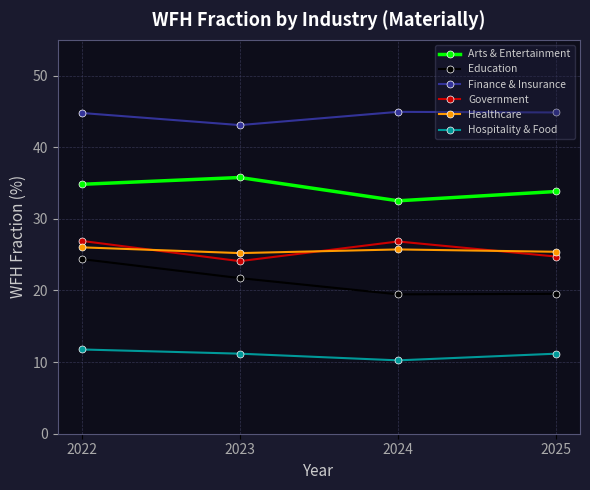

The Education series shows 10.8 at 2024. True or false?

False